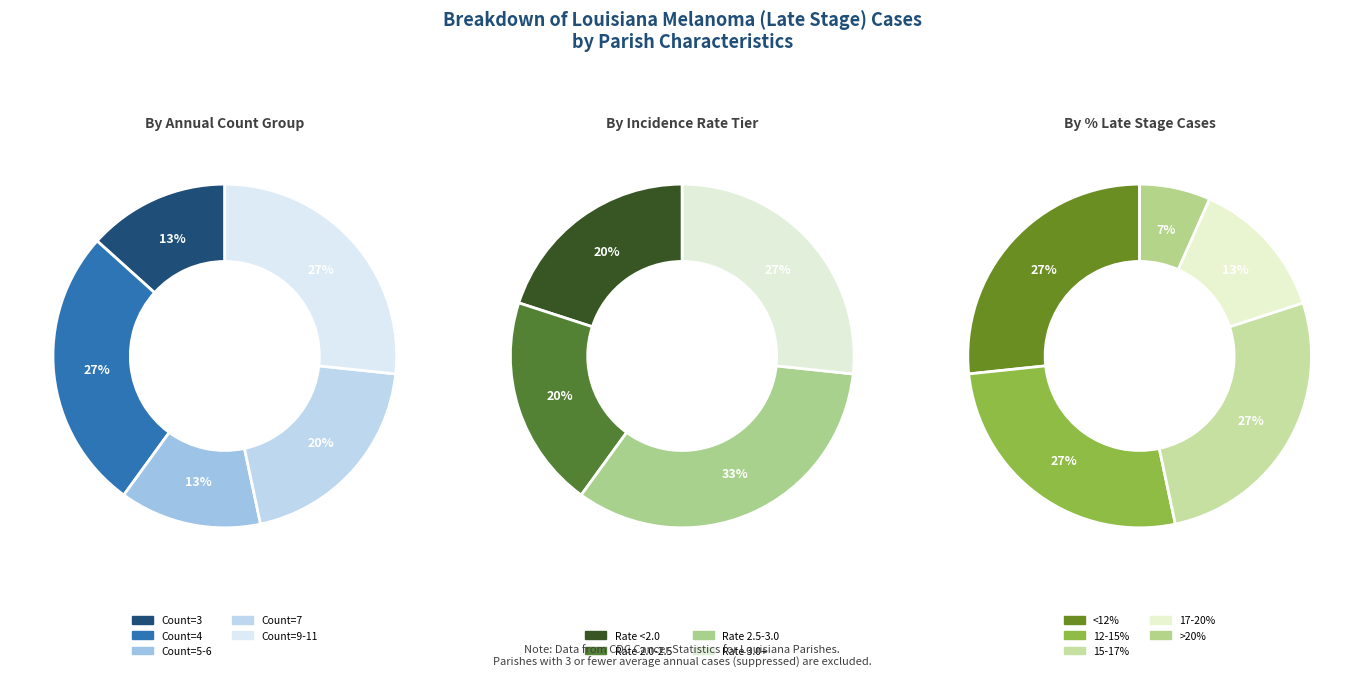

Is Ouachita Parish the majority of the pie?

No